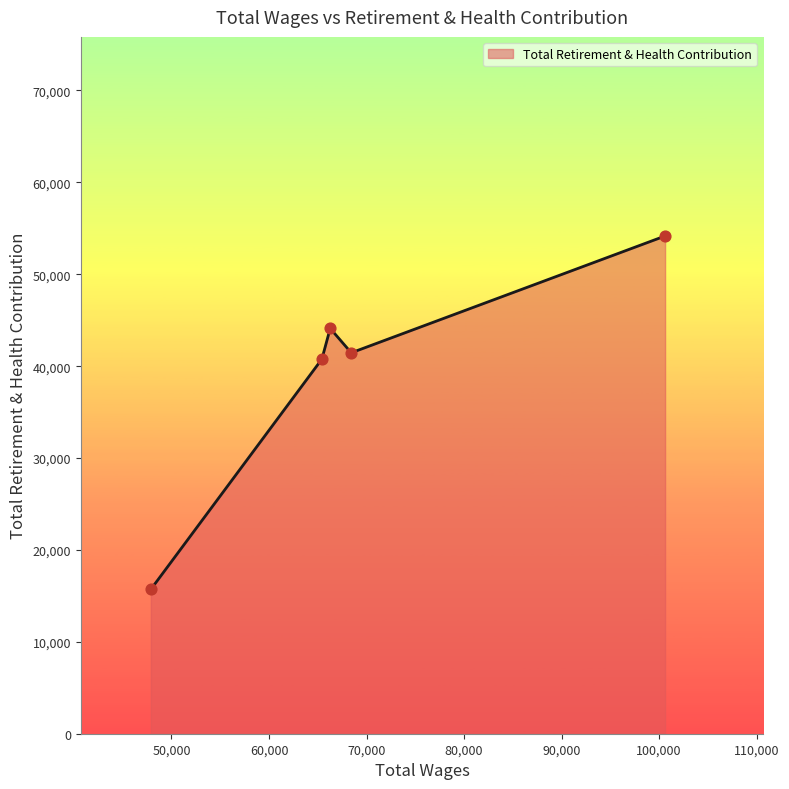

What is the smallest value displayed?

15709